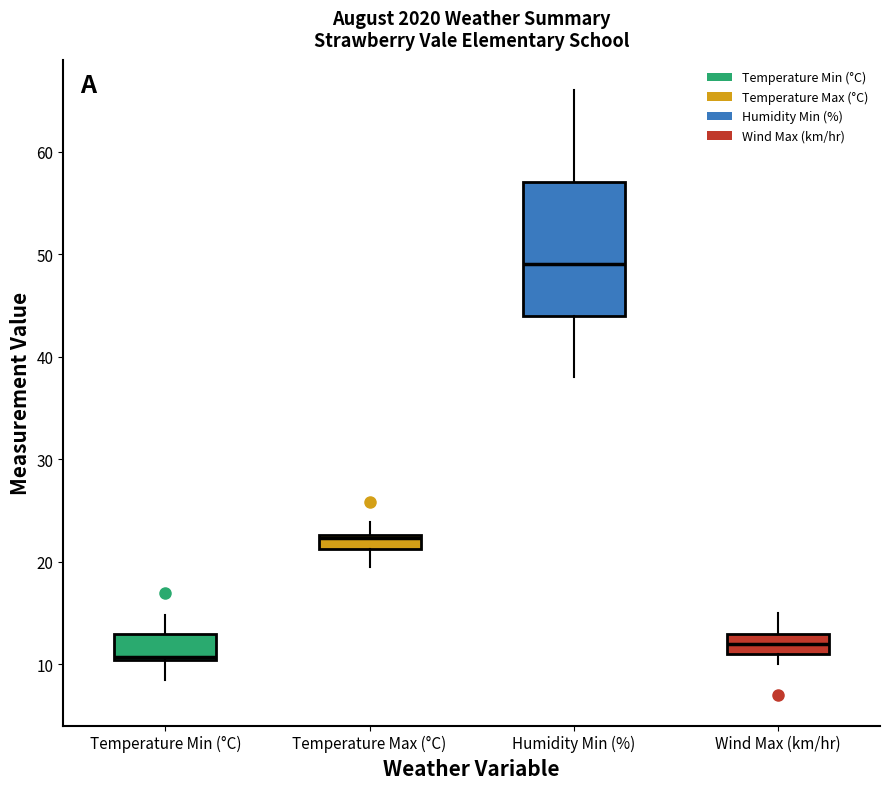

Where is the upper edge of the box for Wind Max (km/hr) on the y-axis? The values are not printed on the chart, so give them approximately, as read against the axis.

13